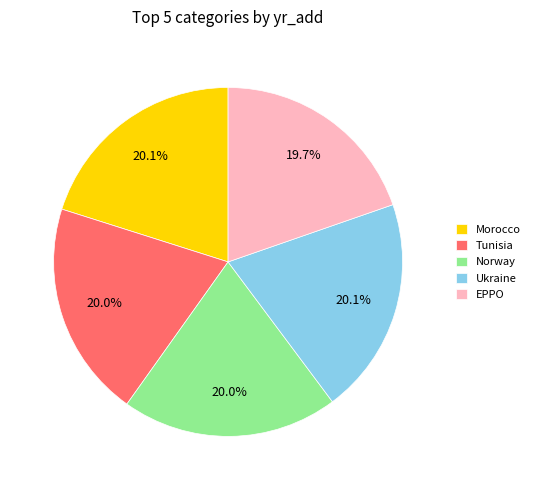

What percentage is the EPPO slice, to the nearest percent?

20%